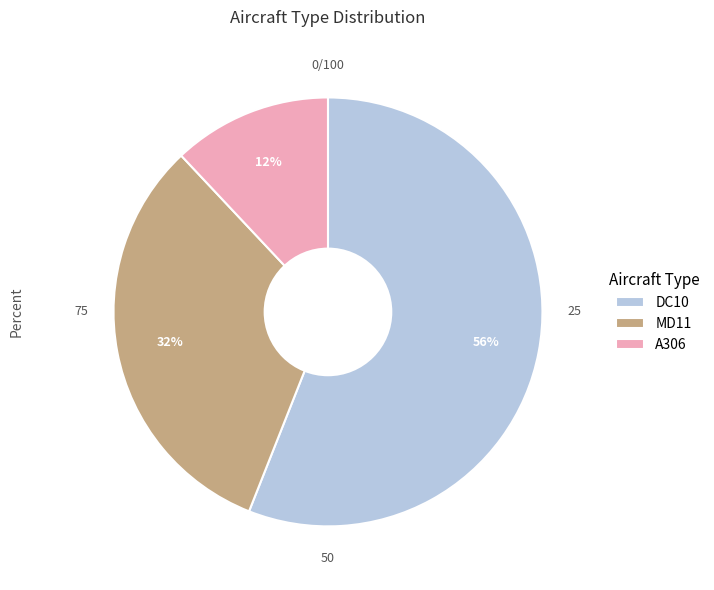

To the nearest percent, what portion does MD11 represent?

32%